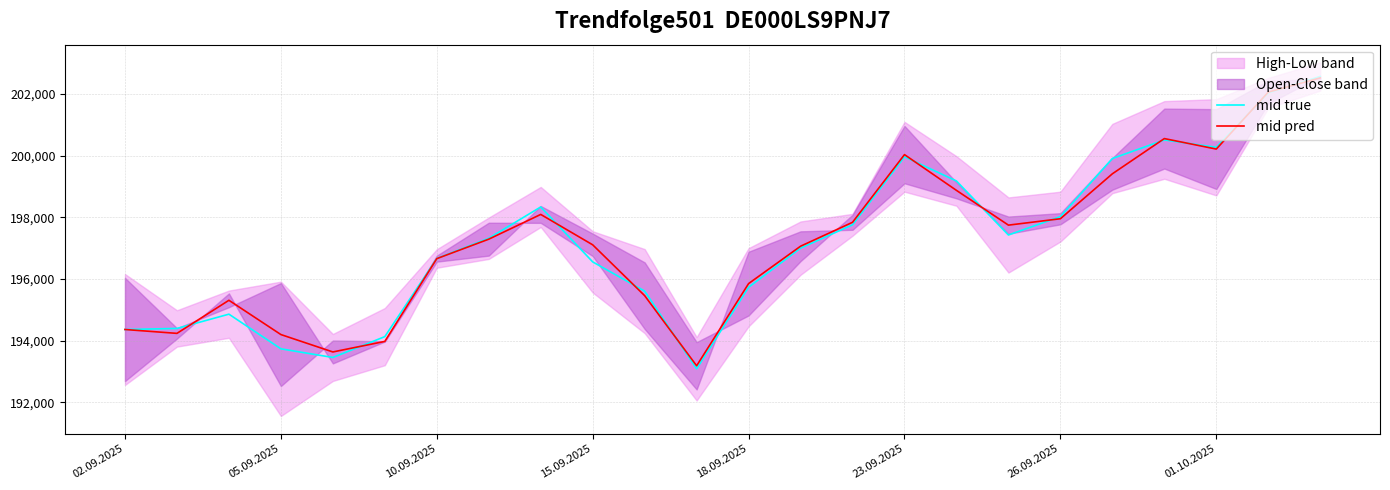

True or false: mid pred has a value of 200216.0 at 01.10.2025.

True